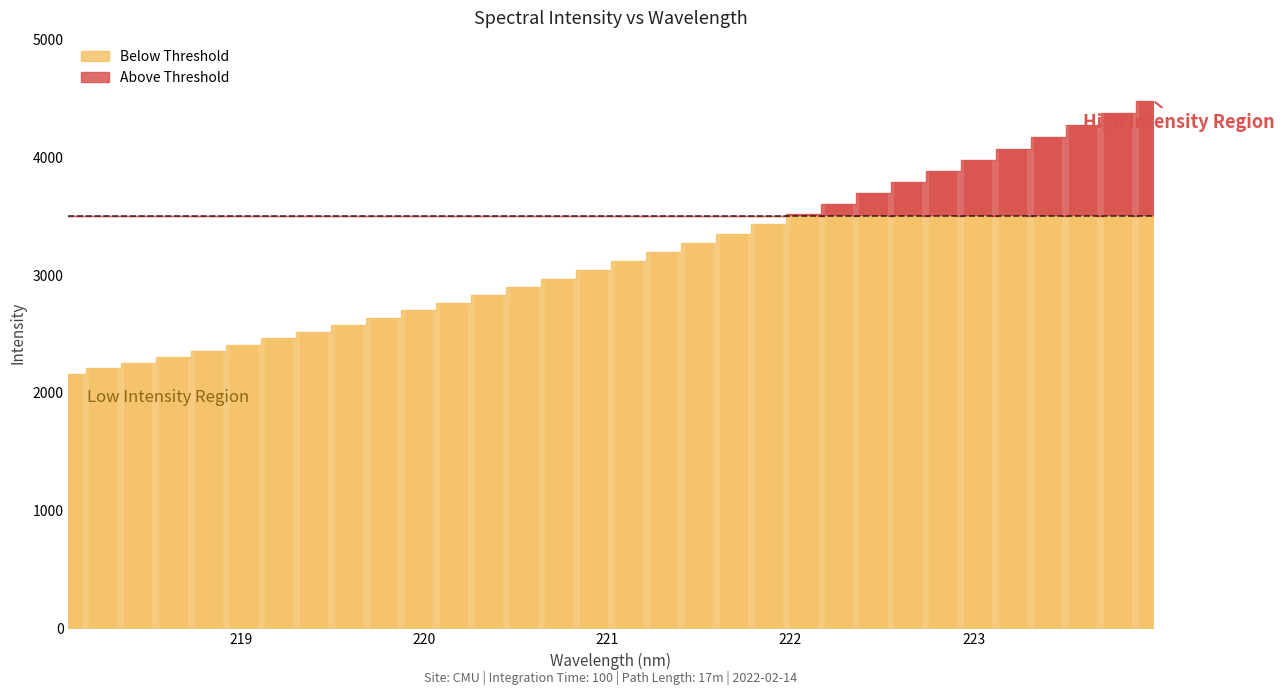

Rank the categories by value from highest to lowest.

223.9802, 223.7895, 223.5987, 223.408, 223.2172, 223.0264, 222.8355, 222.6447, 222.4538, 222.263, 222.0721, 221.8812, 221.6902, 221.4993, 221.3083, 221.1174, 220.9264, 220.7354, 220.5444, 220.3533, 220.1623, 219.9712, 219.7801, 219.589, 219.3979, 219.2067, 219.0156, 218.8244, 218.6332, 218.442, 218.2508, 218.0596